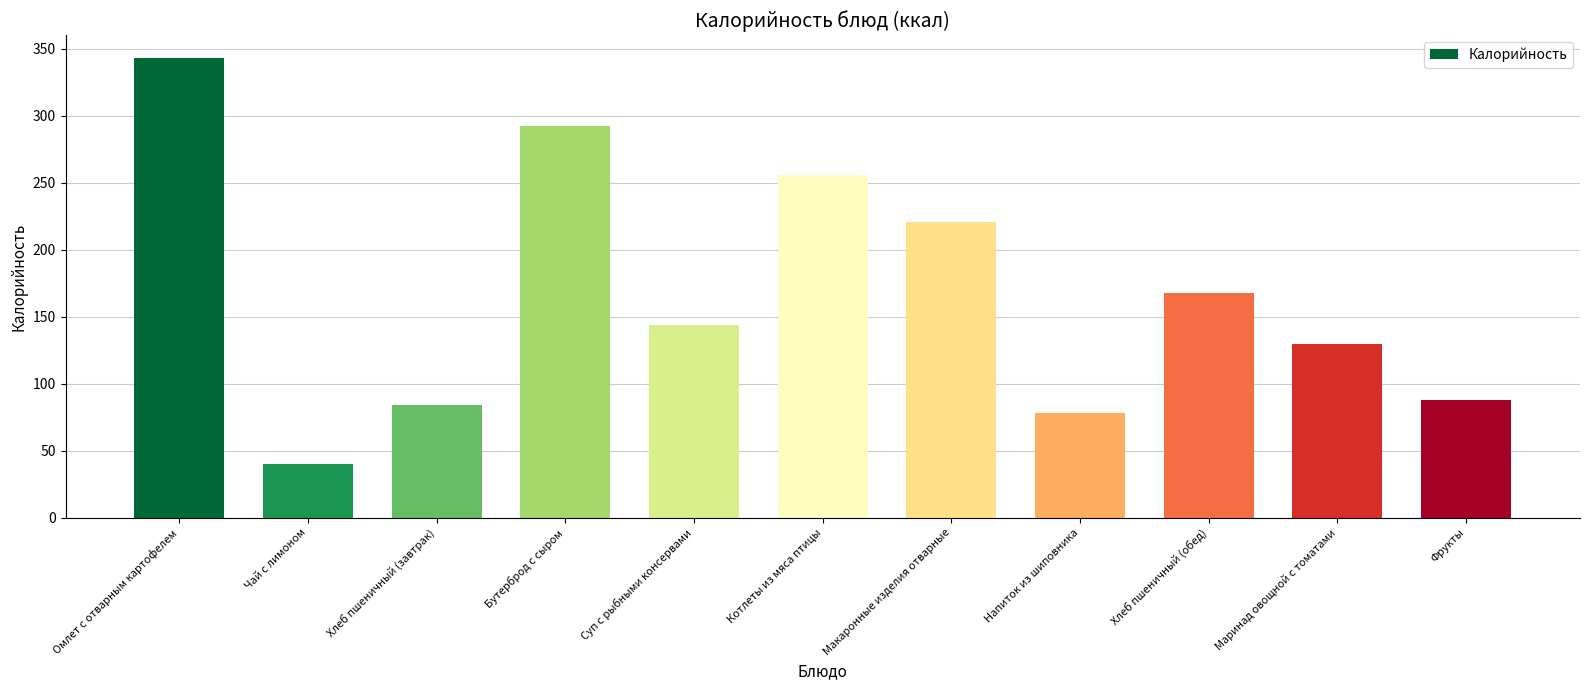

What is the difference between the values at Чай с лимоном and Хлеб пшеничный (завтрак)?

44